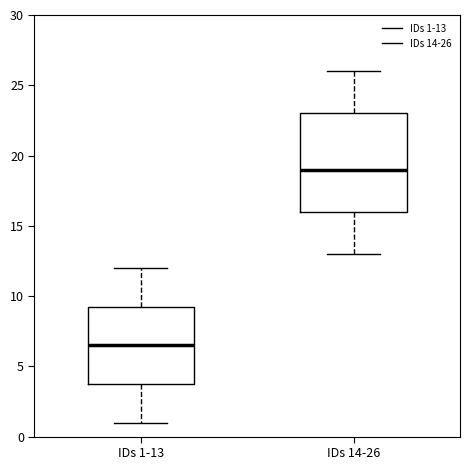

Which box's median line is the highest?

IDs 14-26